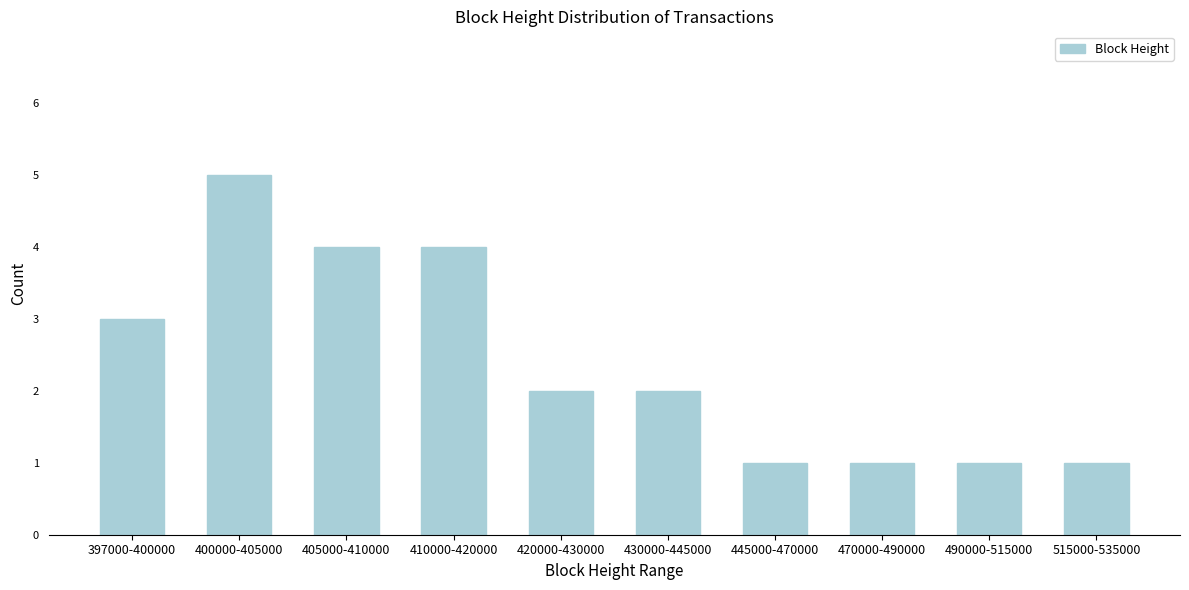

Reading left to right, list all the values displayed in this chart.

397000-400000=3	400000-405000=5	405000-410000=4	410000-420000=4	420000-430000=2	430000-445000=2	445000-470000=1	470000-490000=1	490000-515000=1	515000-535000=1